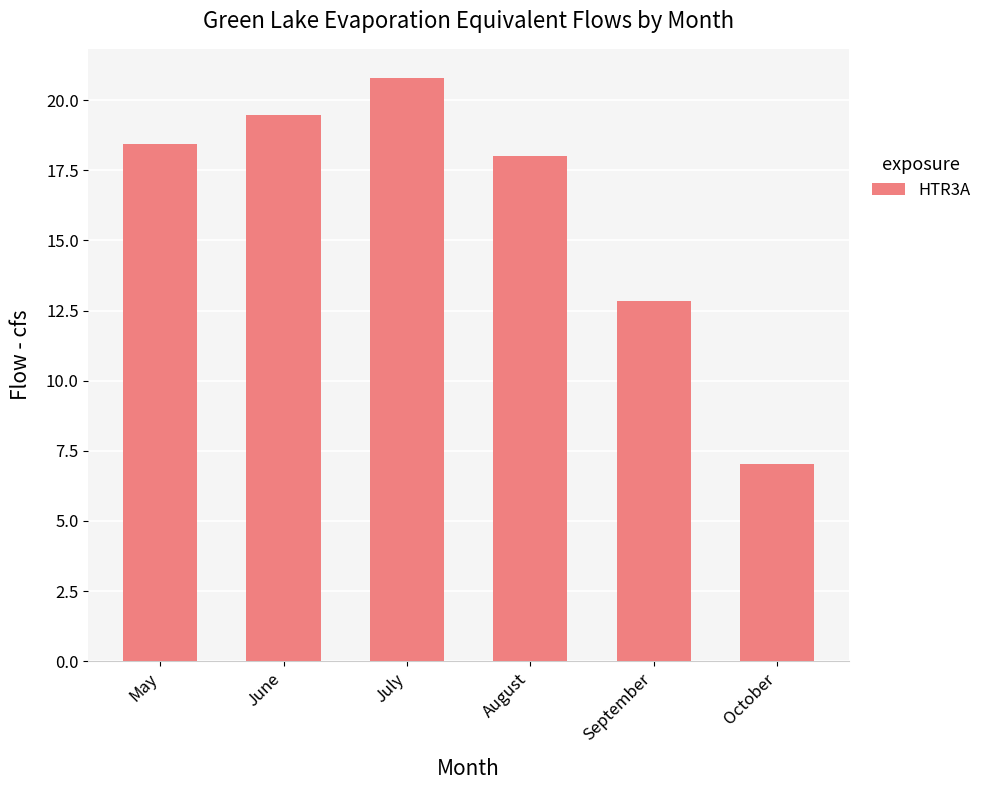

The value at May is 18.4. True or false?

True